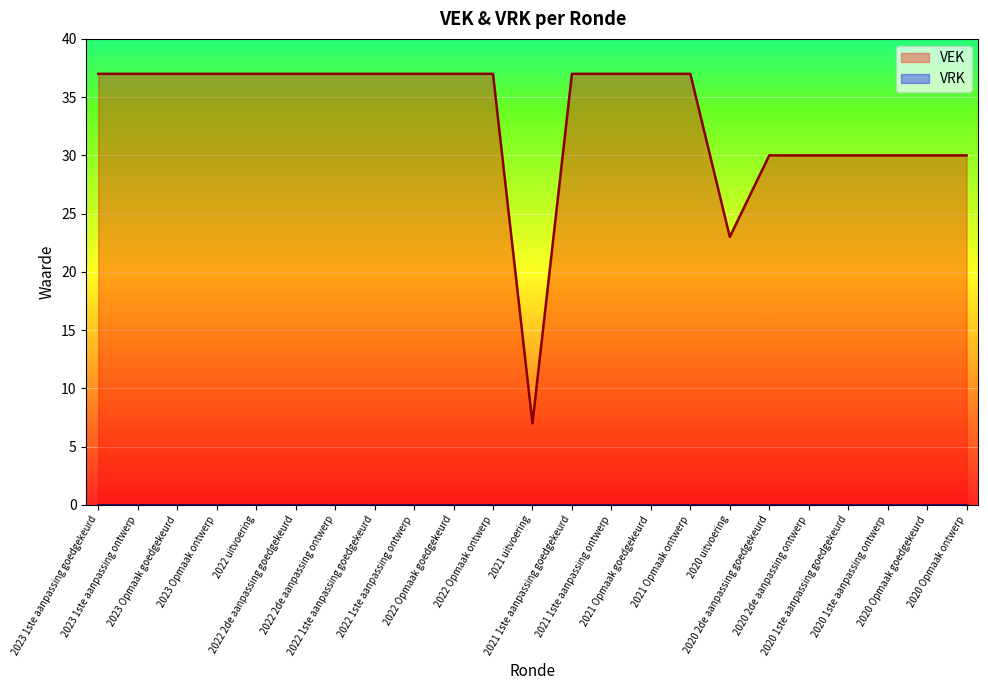

True or false: there are more than 2 points higher than both neighbors.

False